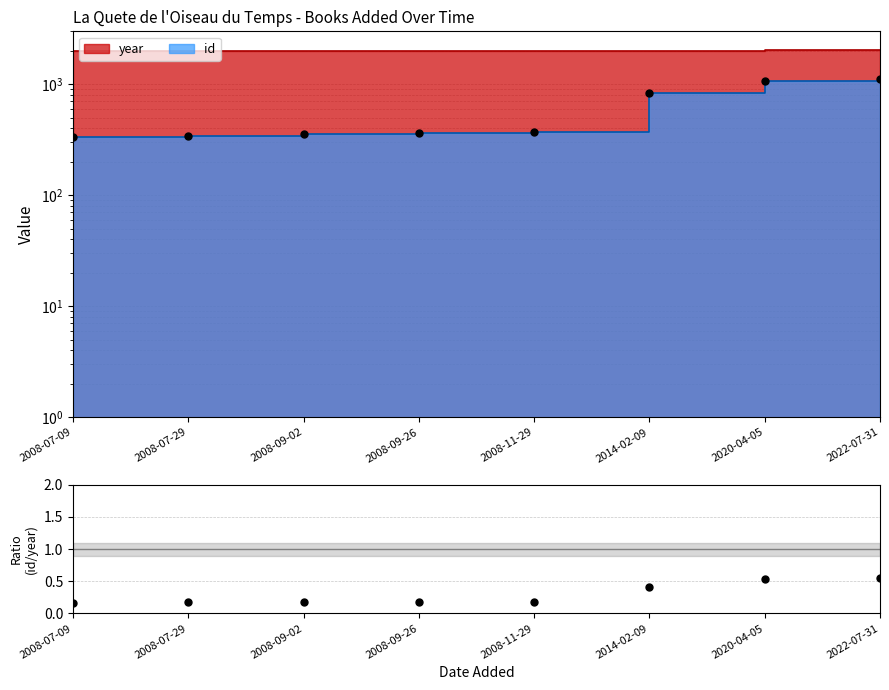

At which category is the sum across all series the highest?

2022-07-31